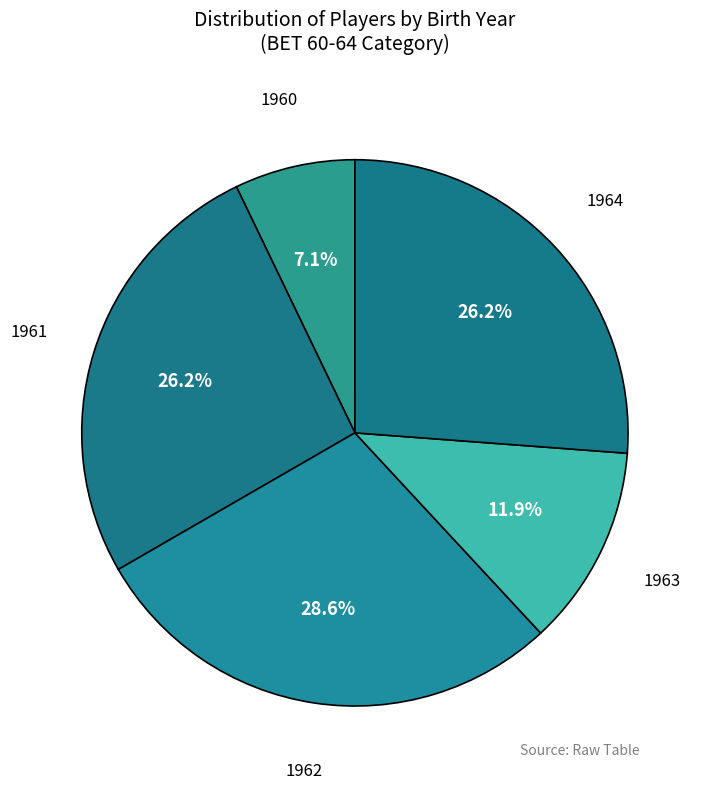

How many segments does this pie chart have?

5